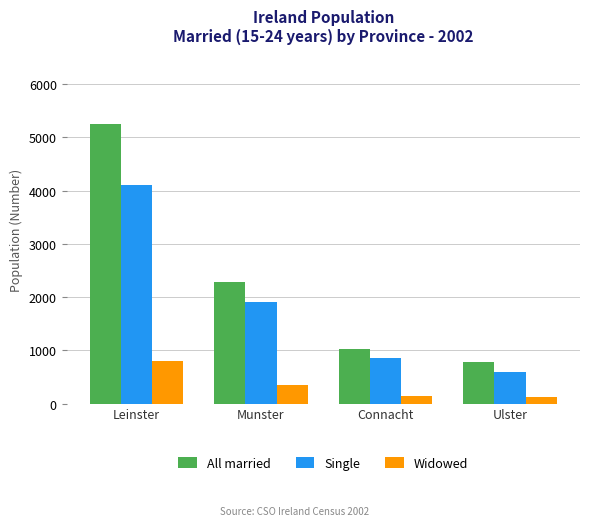

The Single series shows 652 at Munster. True or false?

False